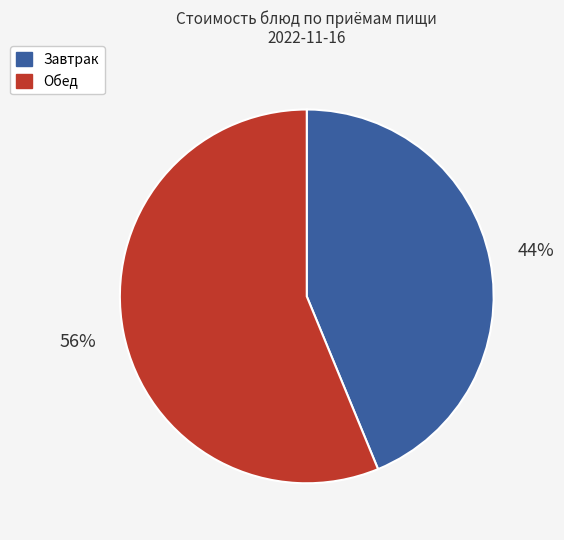

What is the majority slice?

Обед